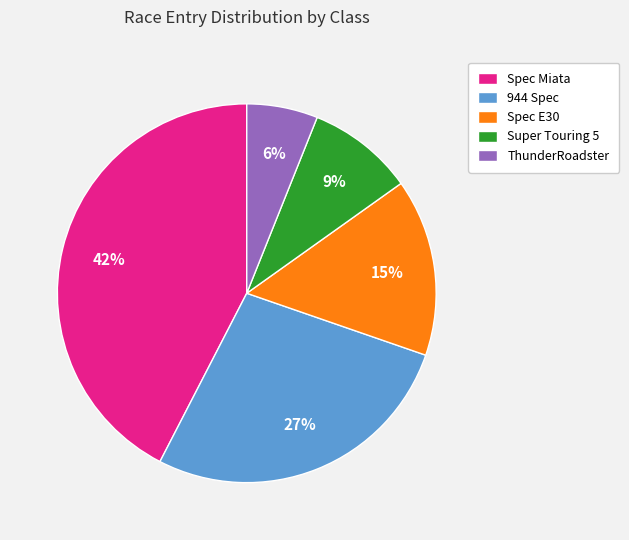

How many segments does this pie chart have?

5